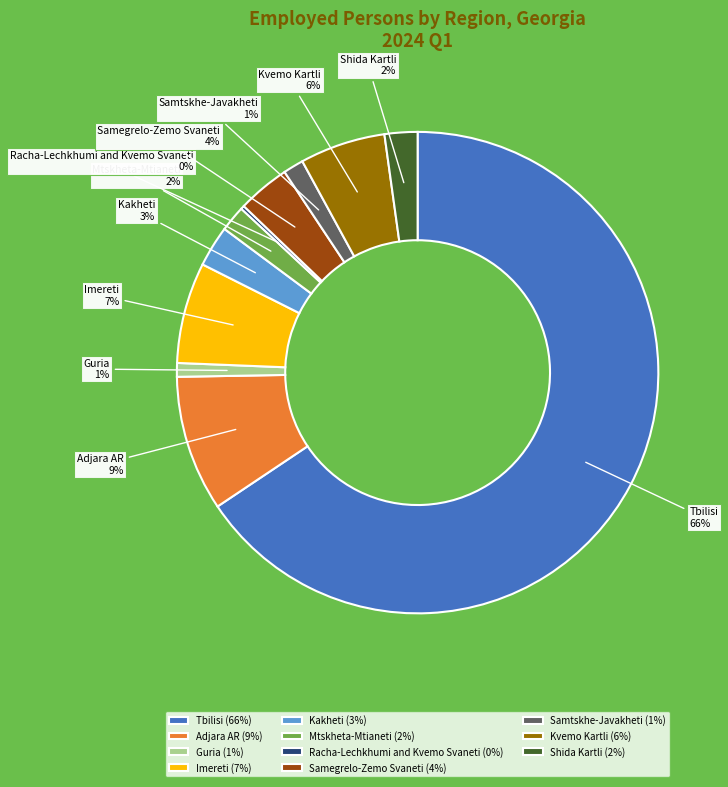

To the nearest percent, what is the average slice percentage?

9%